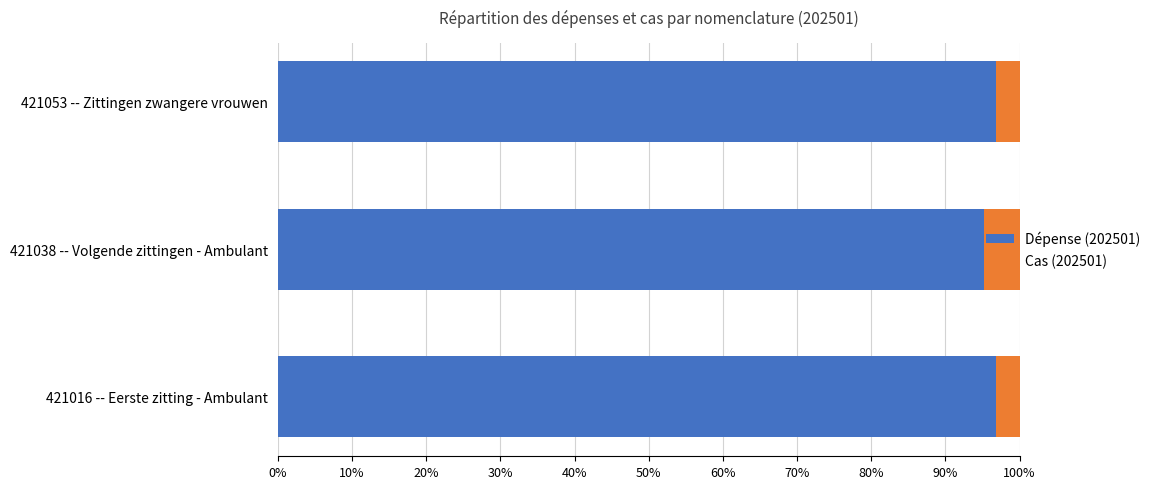

What is the maximum value for Dépense (202501)?

96.8